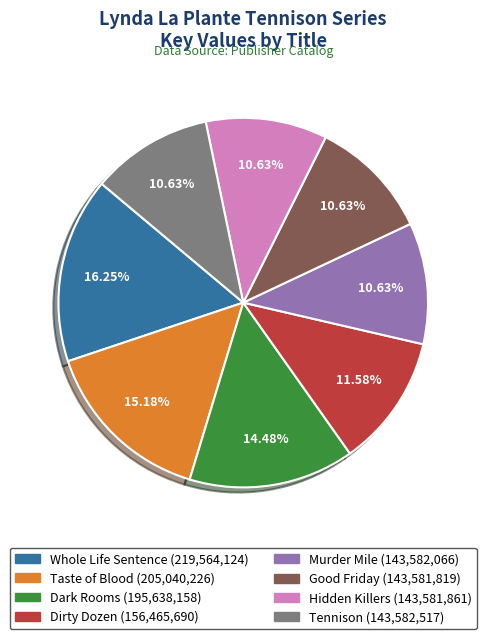

What percentage is the Dirty Dozen slice, to the nearest percent?

12%